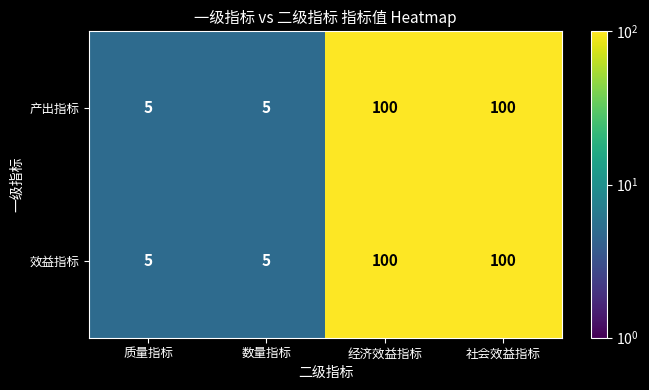

What is the highest value of the 效益指标 series?

100